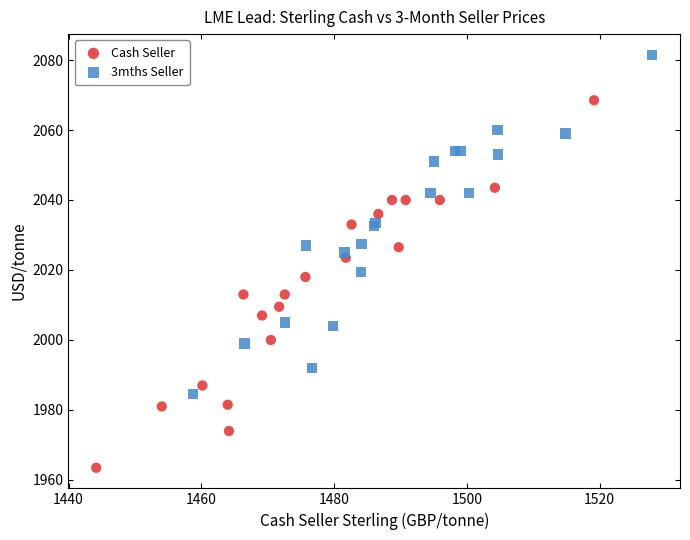

Which series contains the lowest Y value?

Cash Seller